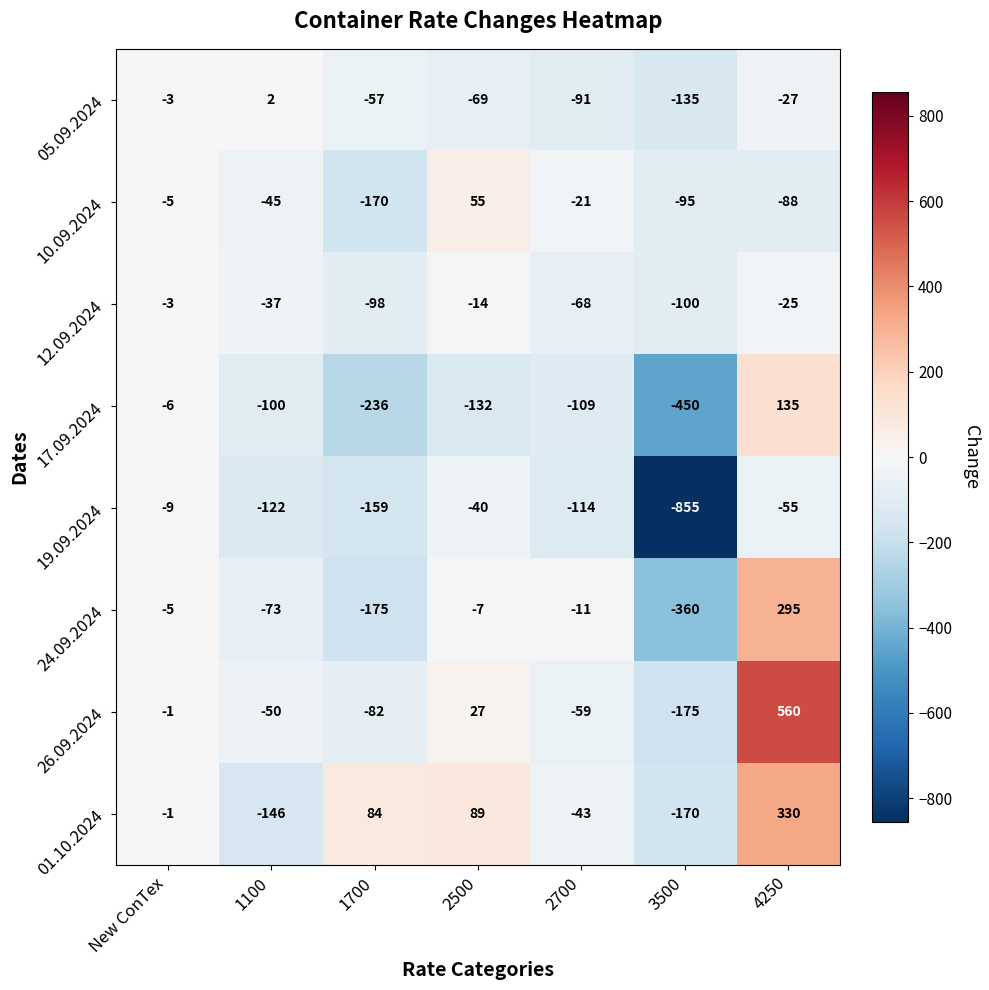

What is the smallest value displayed?

-855